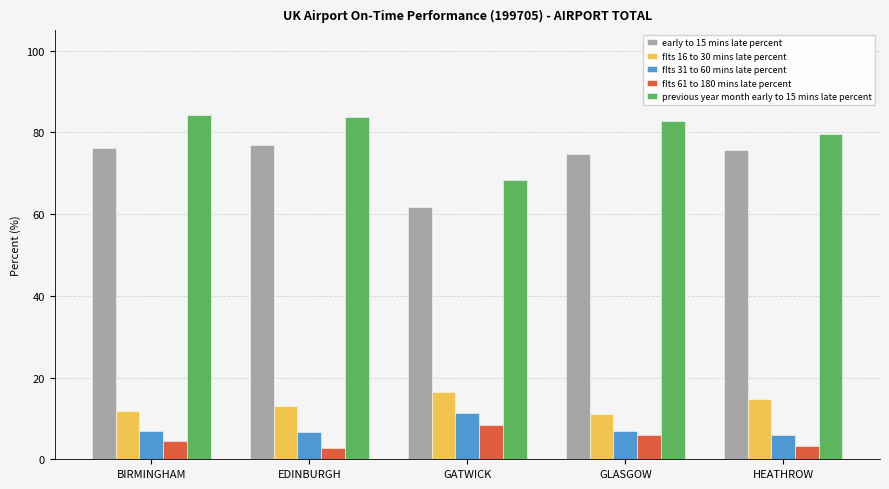

What is the minimum value for flts 16 to 30 mins late percent?

11.1